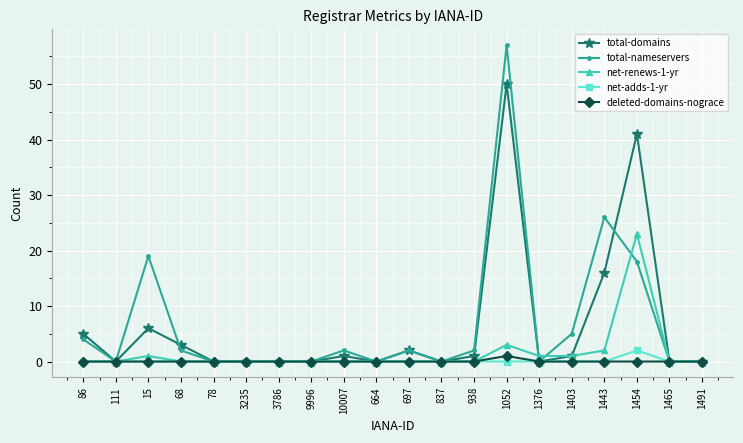

What is the average value of the net-renews-1-yr series?

2